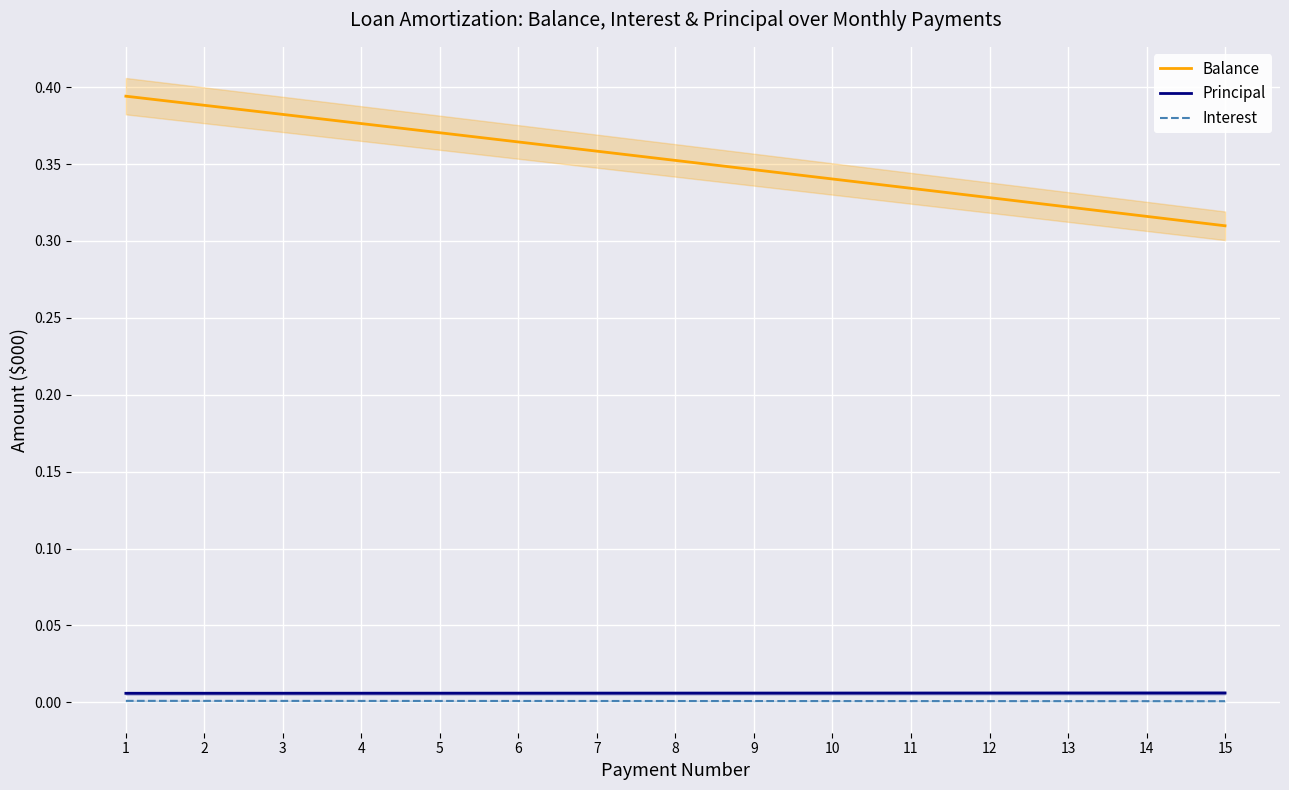

How many lines are shown in the chart?

3